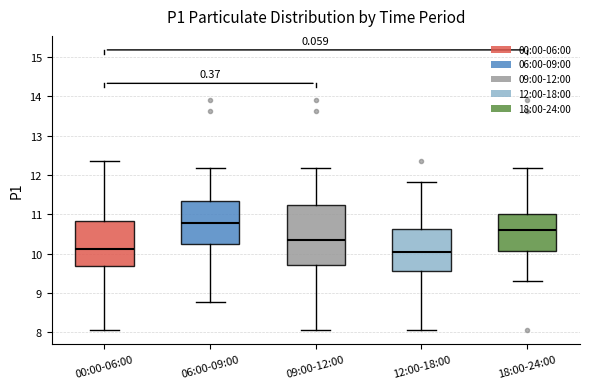

Reading left to right, read every box against the y-axis: the position of its median line, the range the box covers, and the ends of its whiskers. The values are not printed on the chart, so give them approximately, as read against the axis.

00:00-06:00: median 10.1, box 9.7 to 10.8, whiskers 8.1 to 12.4
06:00-09:00: median 10.8, box 10.3 to 11.3, whiskers 8.8 to 12.2
09:00-12:00: median 10.4, box 9.7 to 11.2, whiskers 8.1 to 12.2
12:00-18:00: median 10.1, box 9.6 to 10.6, whiskers 8.1 to 11.8
18:00-24:00: median 10.6, box 10.1 to 11.0, whiskers 9.3 to 12.2